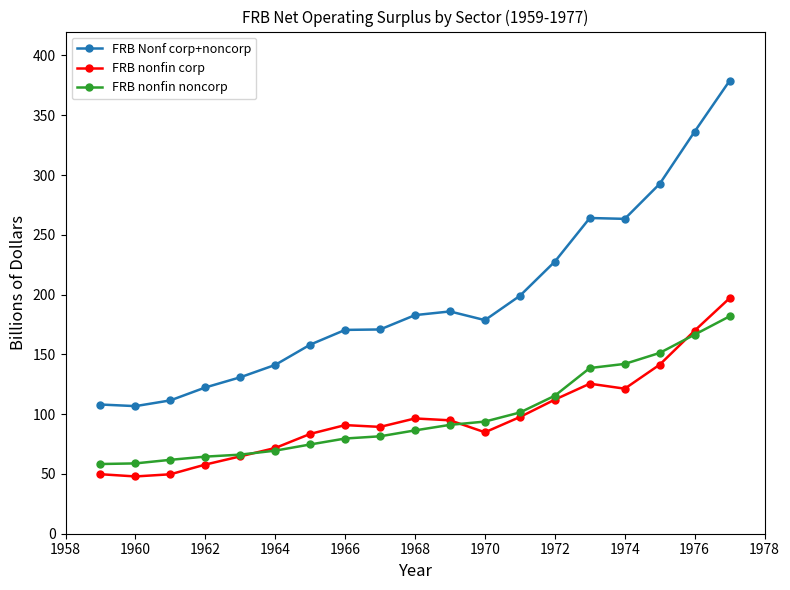

How many categories are shown in the chart?

19